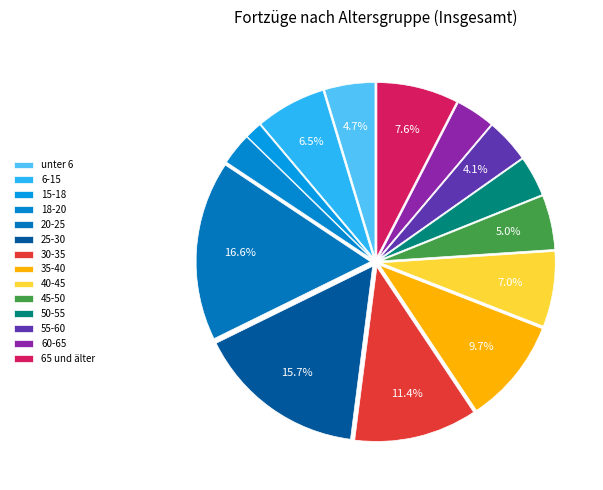

How many slices are in this pie chart?

14